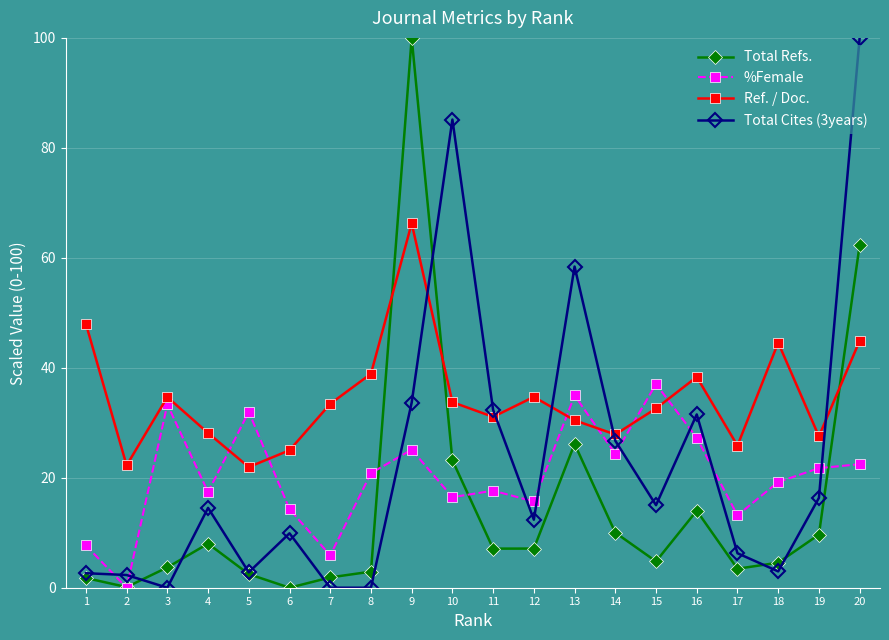

Is it true that Ref. / Doc. equals 27.9 at 14?

True